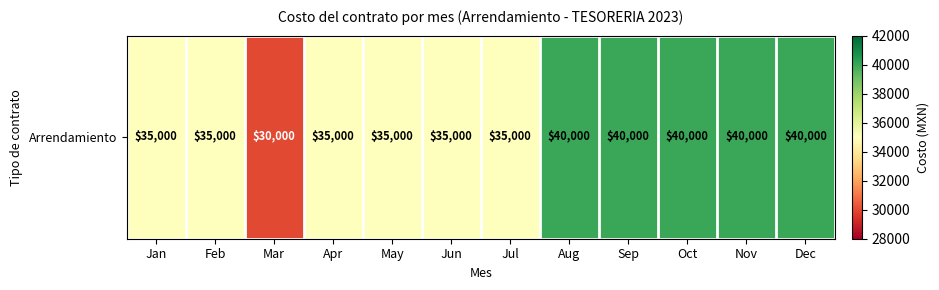

Reading left to right, list all the values displayed in this chart.

35000	35000	30000	35000	35000	35000	35000	40000	40000	40000	40000	40000